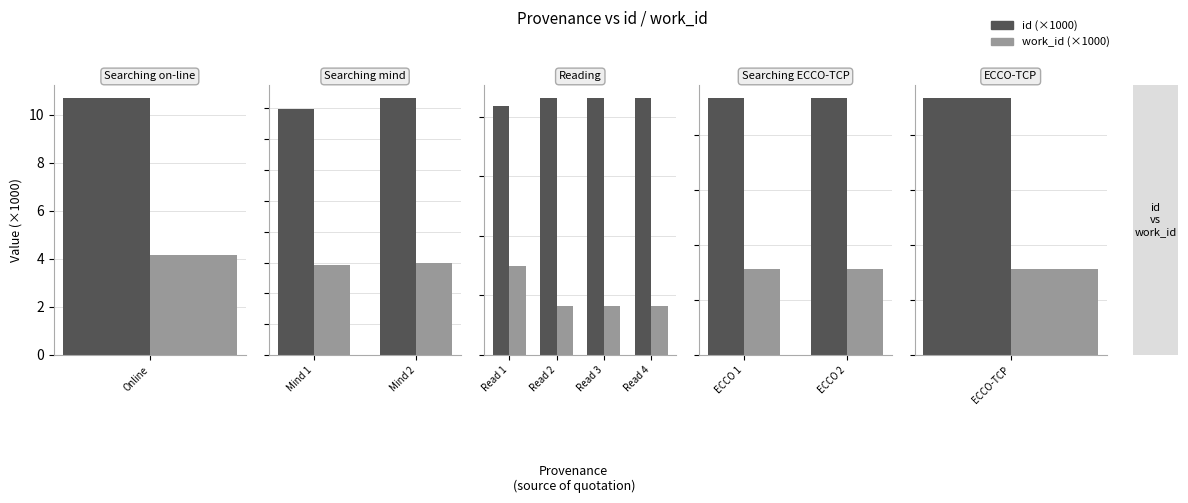

Between ECCO 1 and ECCO 2, which series saw the biggest shift?

id (×1000)